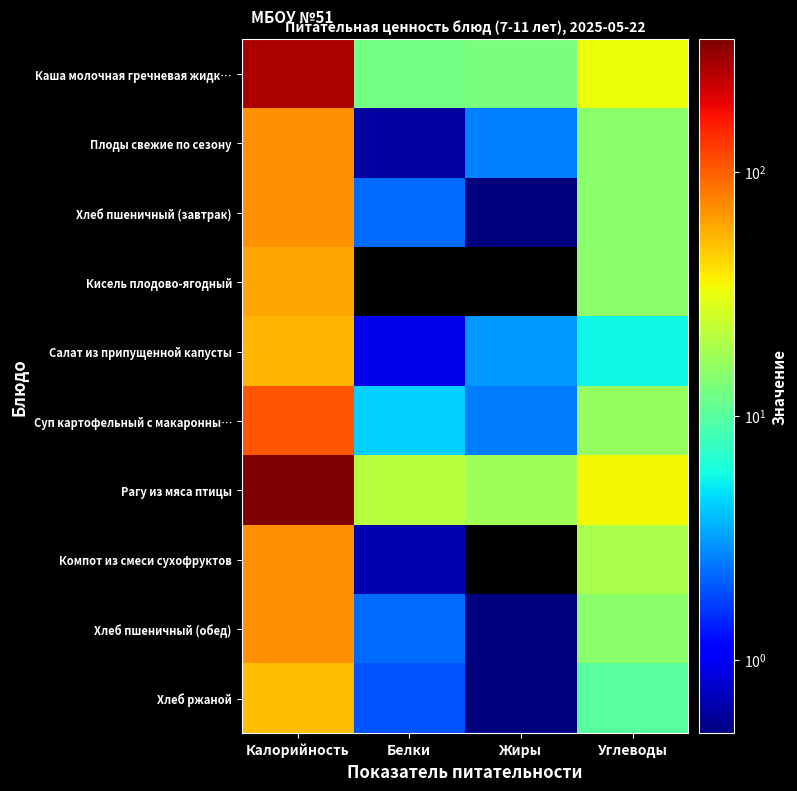

At which category is the sum across all series the highest?

Калорийность